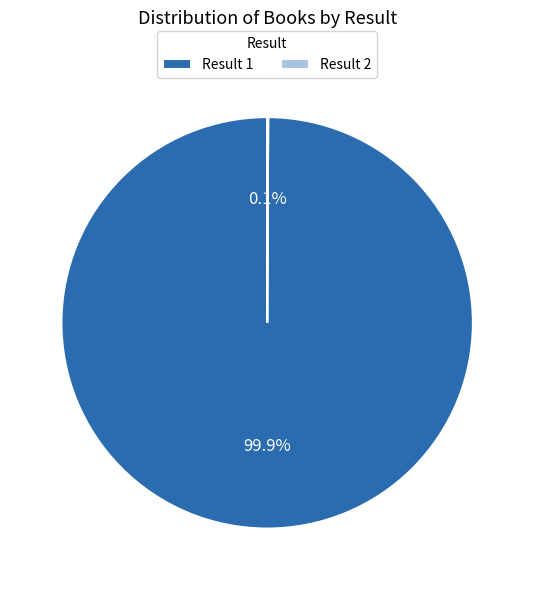

What portion of the pie excludes Result 1?

0.1%